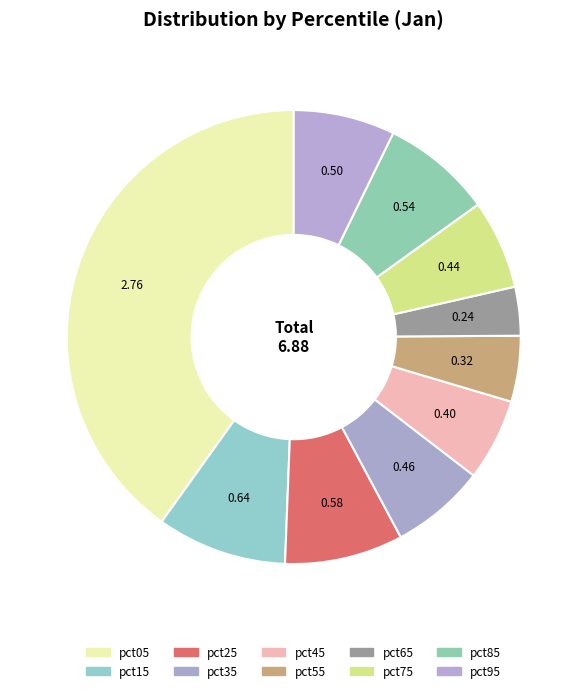

How many slices are in this pie chart?

10